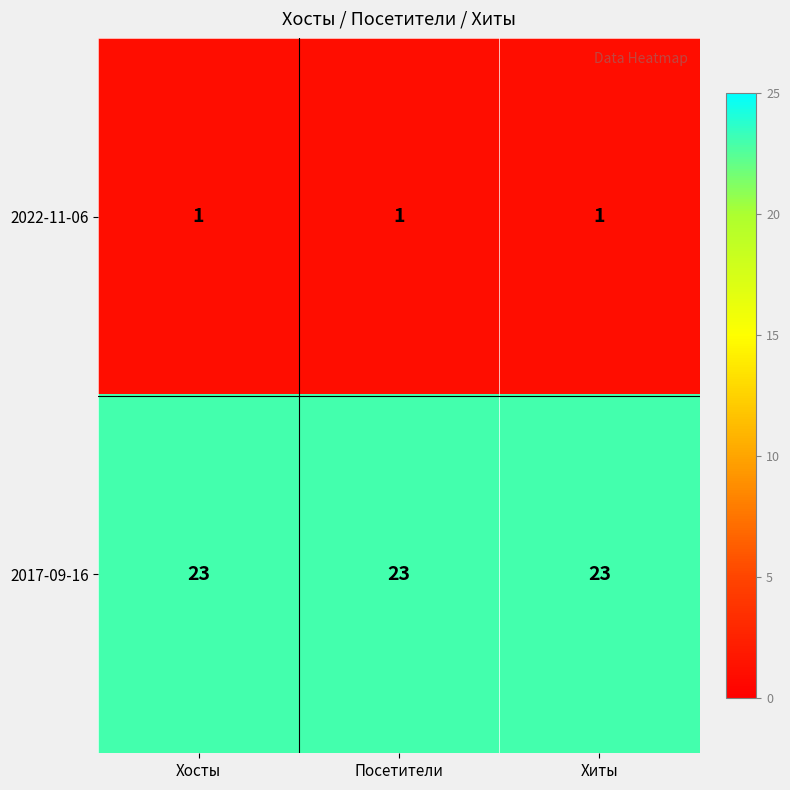

Rank the series by their average value, from lowest to highest.

2022-11-06, 2017-09-16